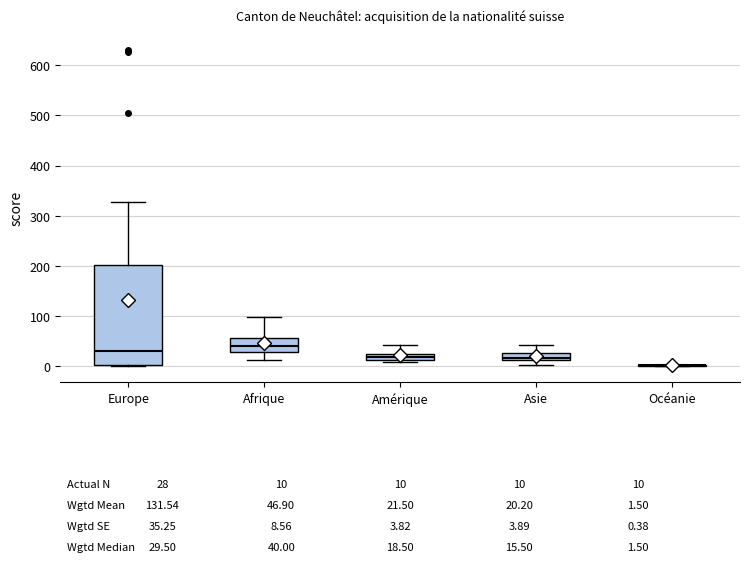

Which box is the tallest, from its lower edge to its upper edge?

Europe